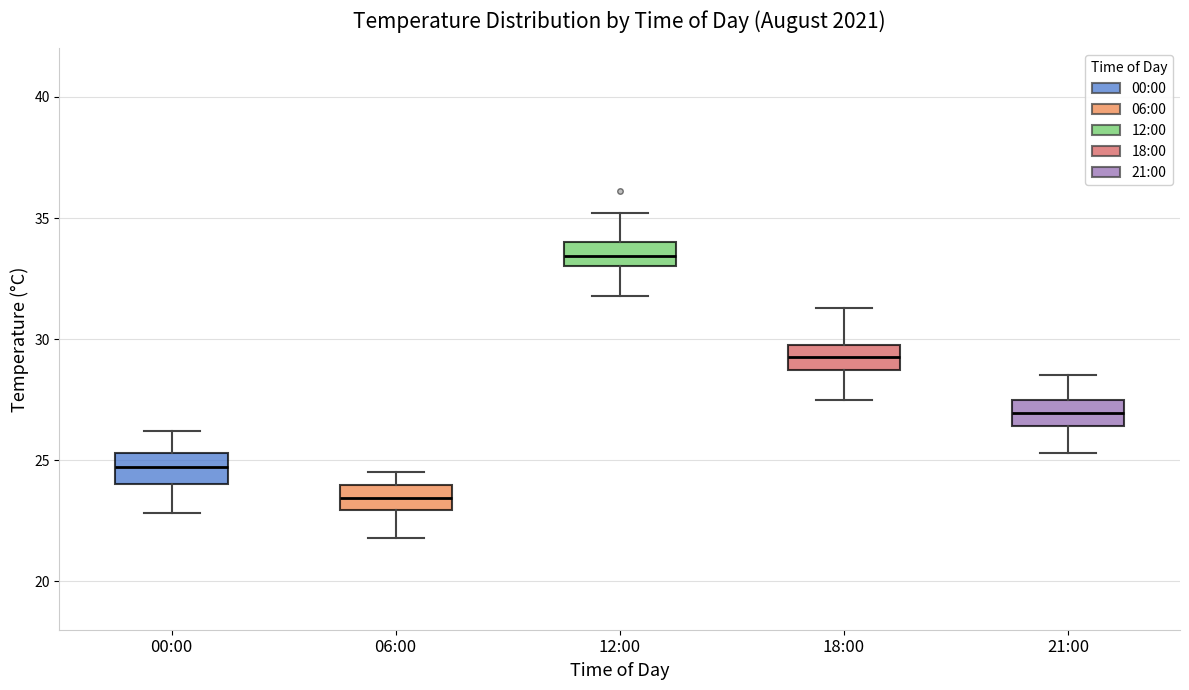

Reading left to right, transcribe this box plot: for each box, give where its median line is, the range the box spans, and where its two whiskers end, as read against the y-axis. The values are not printed on the chart, so give them approximately, as read against the axis.

00:00: median 24.5, box 24.0 to 25.5, whiskers 23.0 to 26.0
06:00: median 23.5, box 23.0 to 24.0, whiskers 22.0 to 24.5
12:00: median 33.5, box 33.0 to 34.0, whiskers 32.0 to 35.0
18:00: median 29.5, box 28.5 to 30.0, whiskers 27.5 to 31.5
21:00: median 27.0, box 26.5 to 27.5, whiskers 25.5 to 28.5